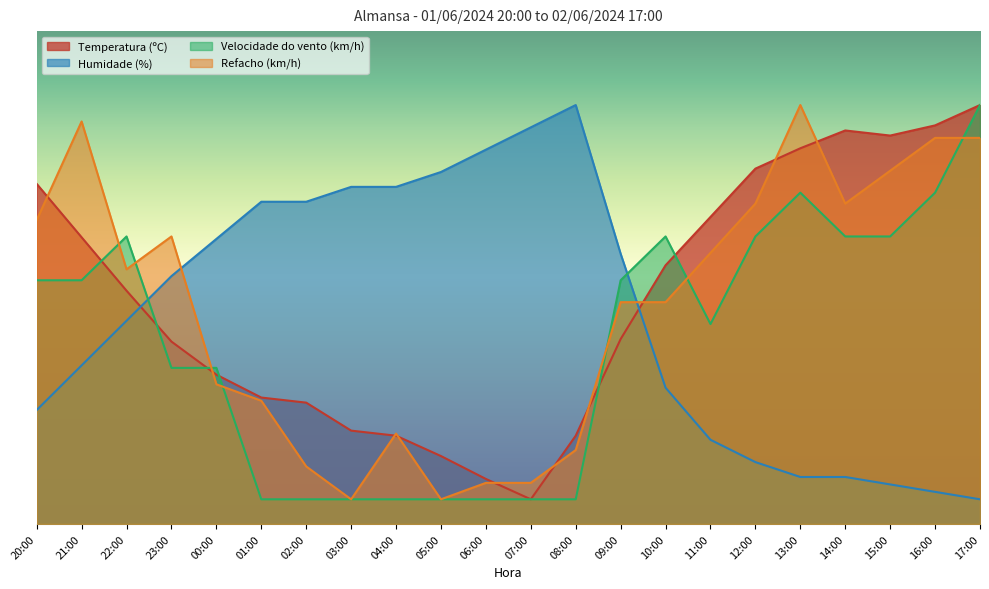

Is the value of Refacho (km/h) at 20:00 greater than the value of Humidade (%) at 17:00?

Yes